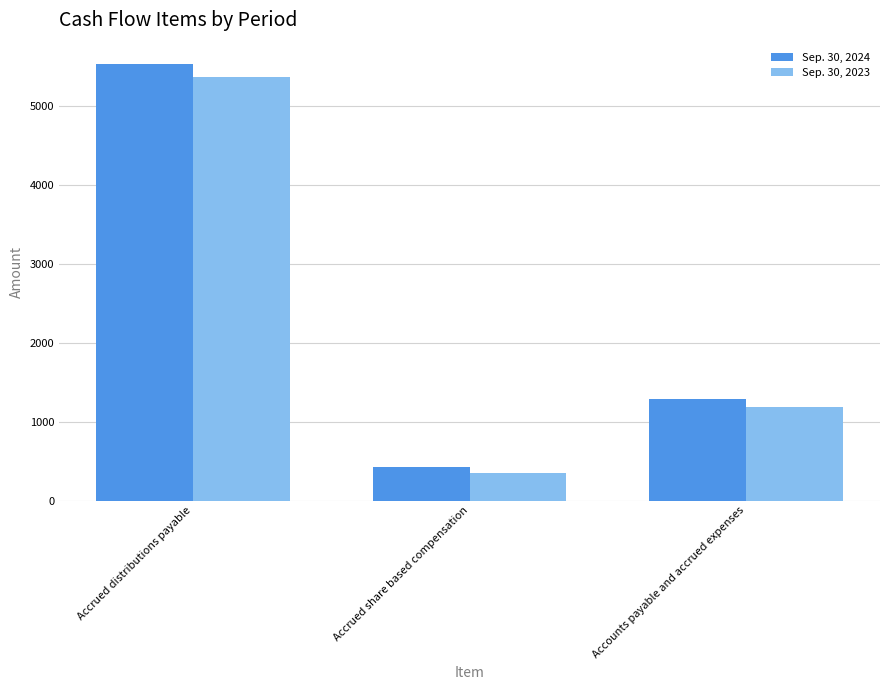

Reading left to right, extract all data points from this chart.

Sep. 30, 2024: 5531	422	1286
Sep. 30, 2023: 5370	353	1190